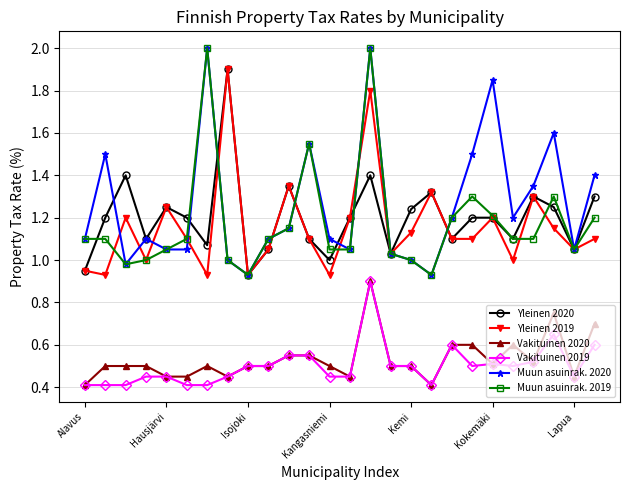

True or false: Vakituinen 2020 and Yleinen 2020 cross at least once.

False